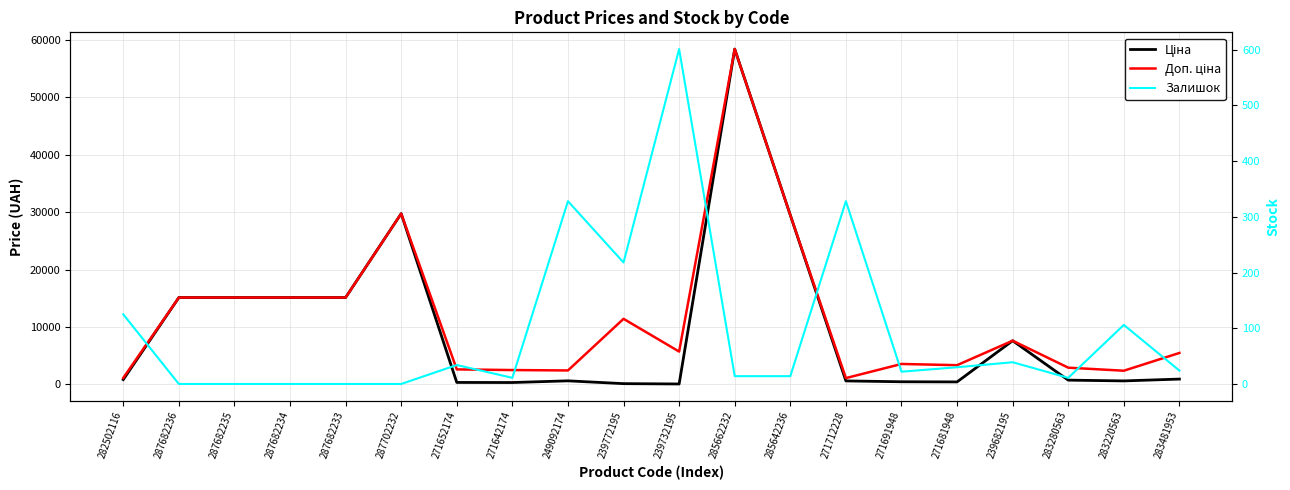

What is the approximate value of Залишок at 283481953?

24.0